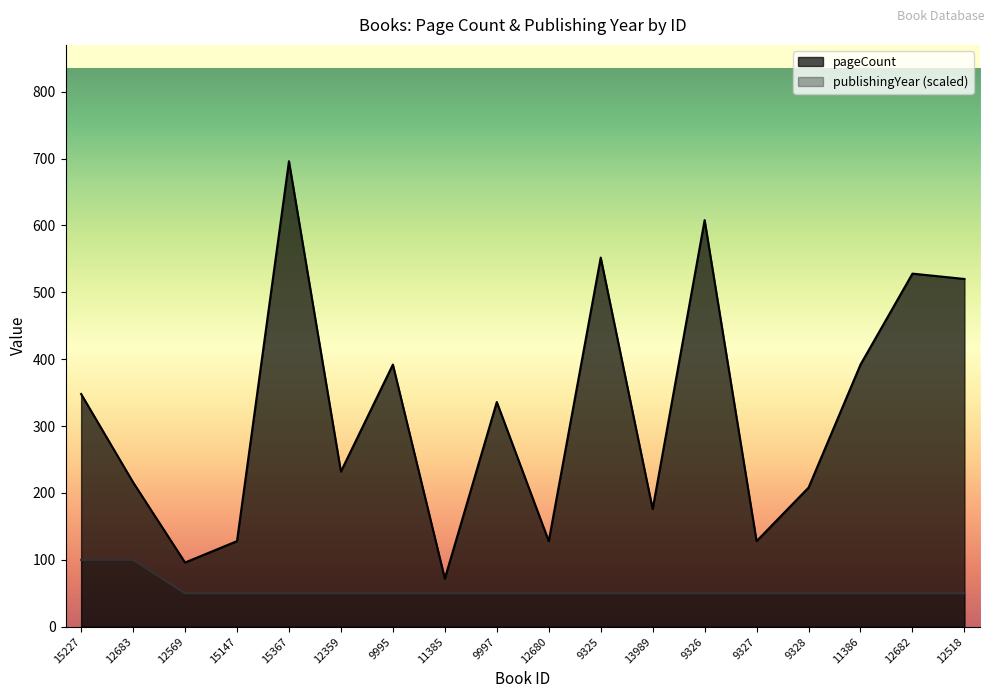

Is it true that publishingYear equals 86 at 9325?

False